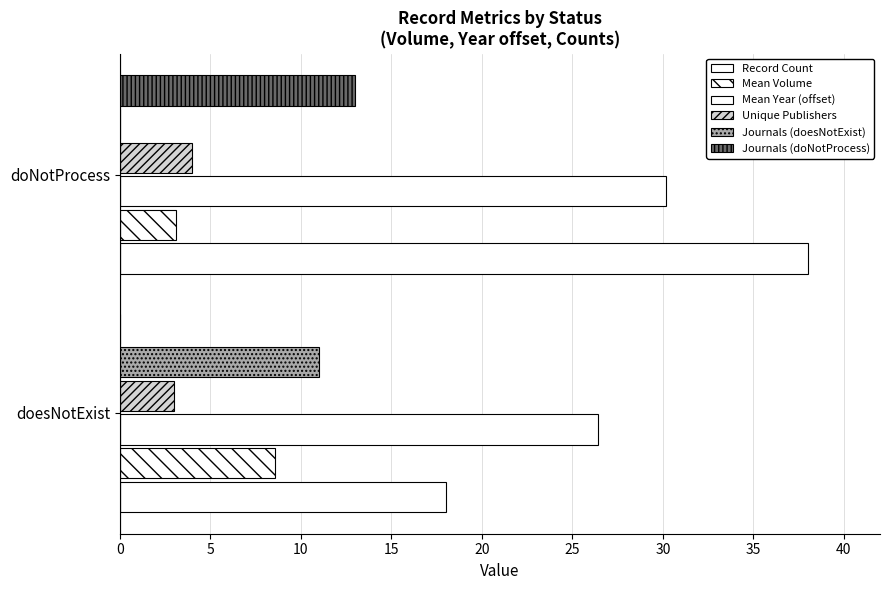

Count the number of categories in the chart.

2